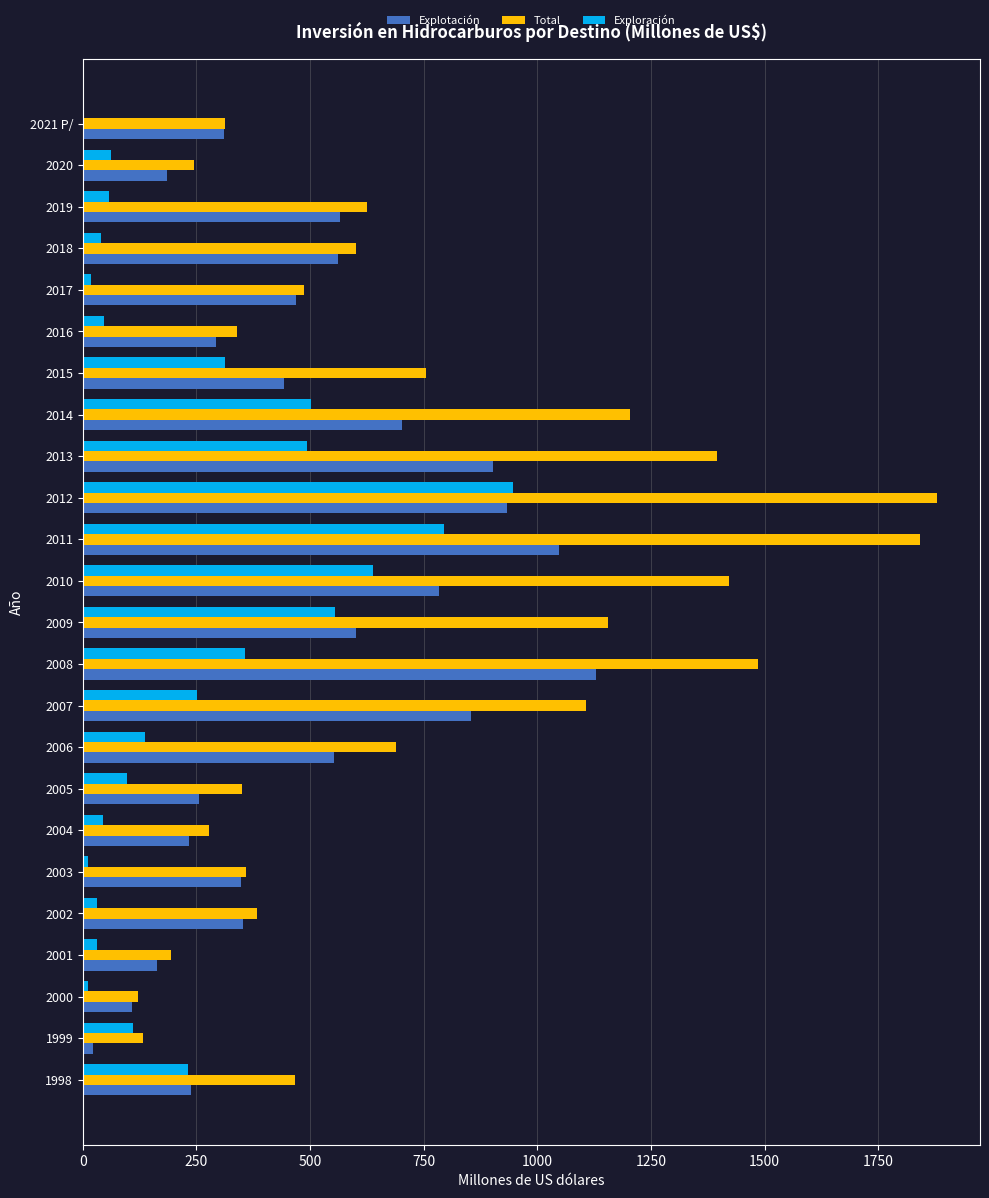

The Explotación series shows 292.6 at 2016. True or false?

True